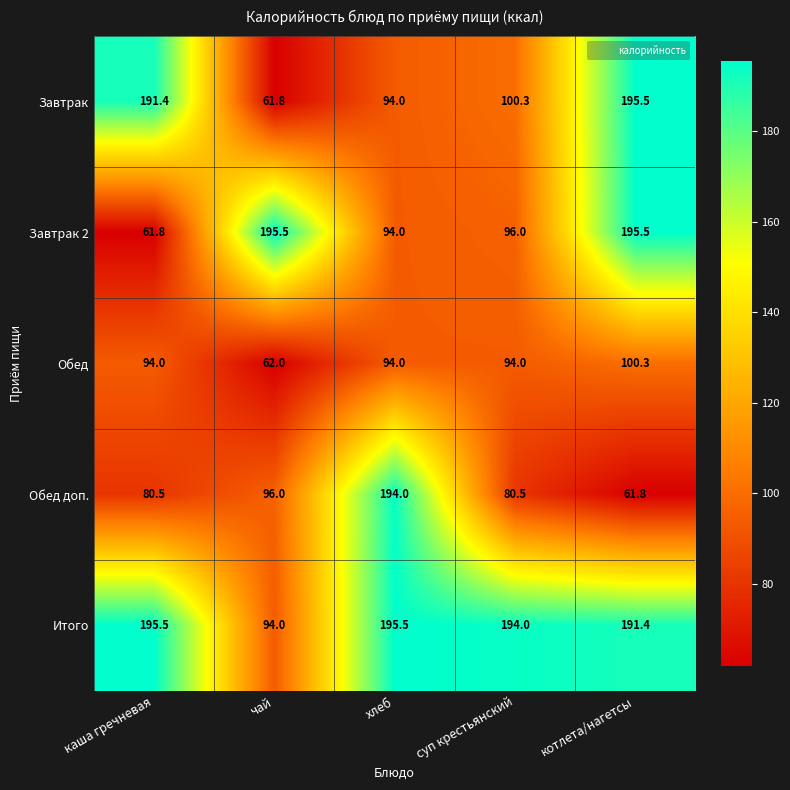

At which label is Обед доп. closest to 127?

чай